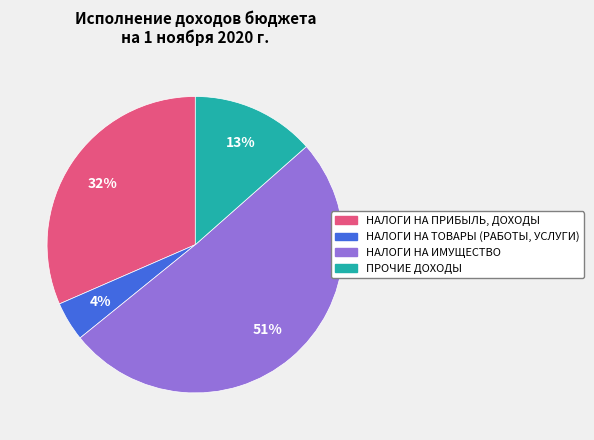

Is the sum of НАЛОГИ НА ПРИБЫЛЬ, ДОХОДЫ and НАЛОГИ НА ИМУЩЕСТВО greater than half?

Yes